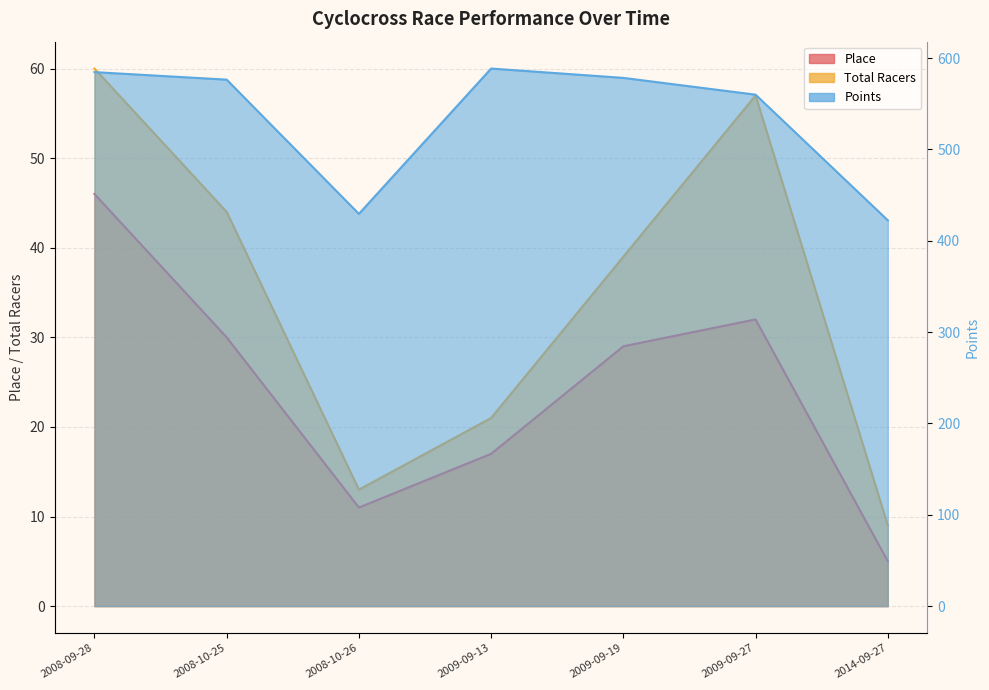

Where is the first local minimum for Points?

2008-10-26